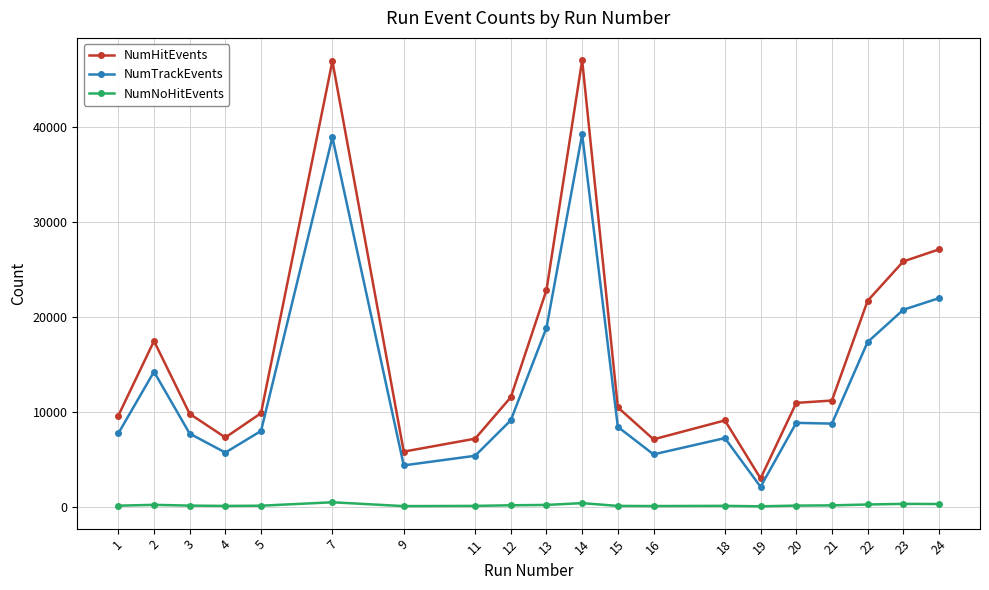

At how many categories does at least one series exceed 34362?

2